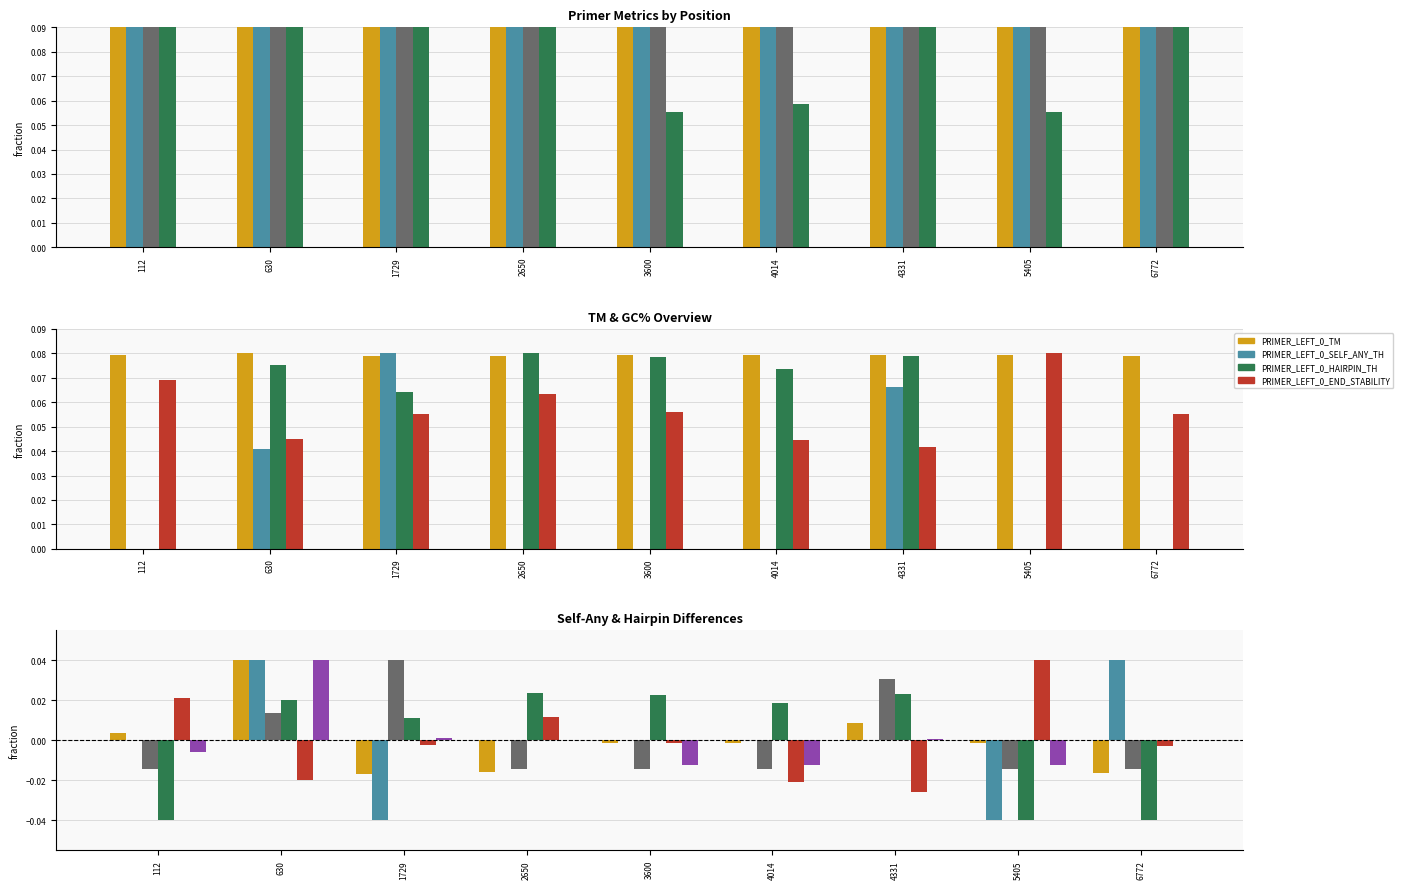

Which series changed the most between 2650 and 4331?

PRIMER_LEFT_0_SELF_ANY_TH